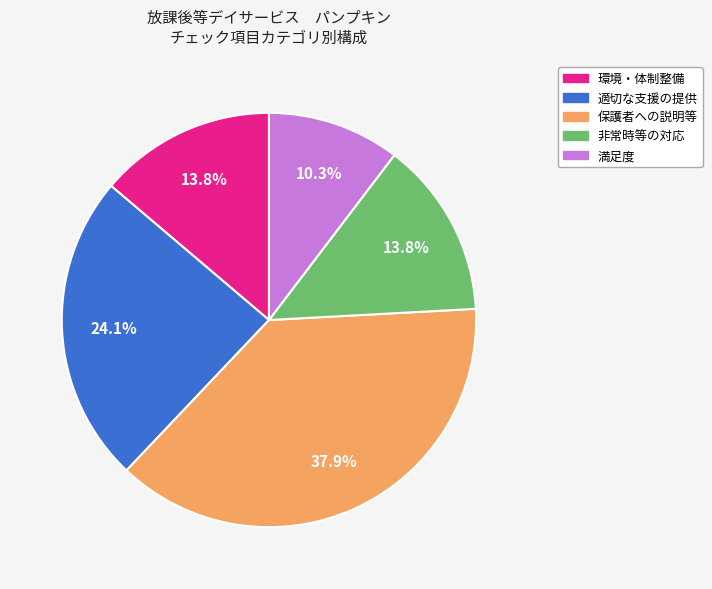

Between 適切な支援の提供 and 環境・体制整備, which is larger?

適切な支援の提供